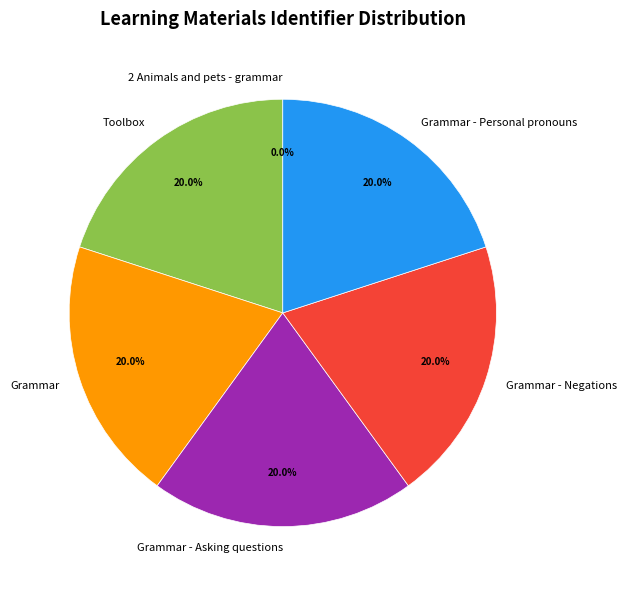

Approximately how many times larger is the value at Grammar - Personal pronouns compared to Toolbox?

1.0